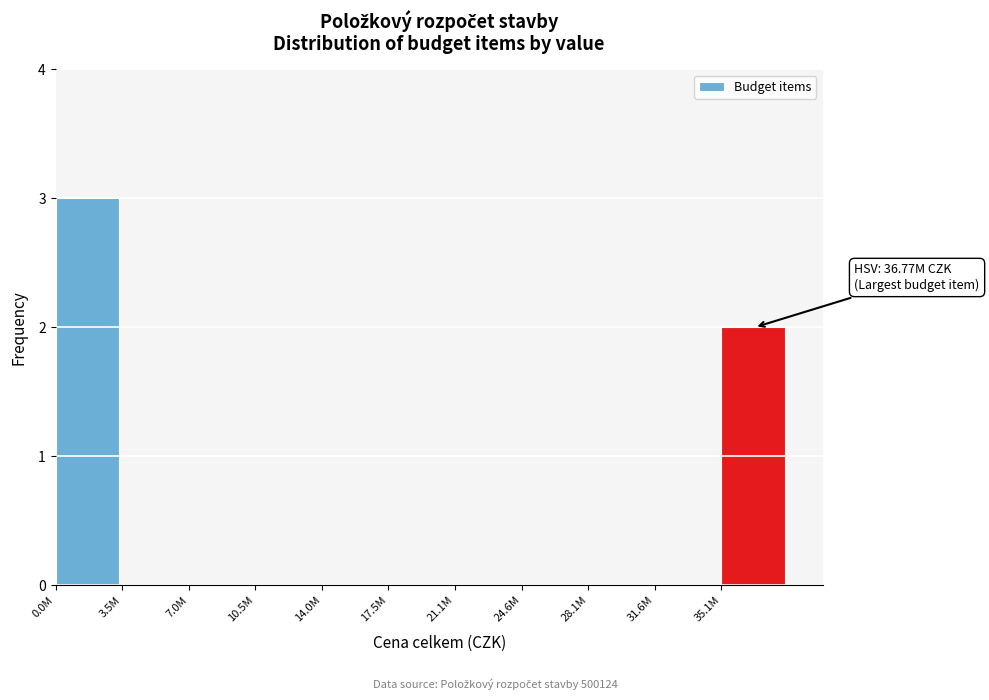

Reading left to right, transcribe all the data shown in this chart.

0.0M=3	3.5M=0	7.0M=0	10.5M=0	14.0M=0	17.5M=0	21.1M=0	24.6M=0	28.1M=0	31.6M=0	35.1M=2